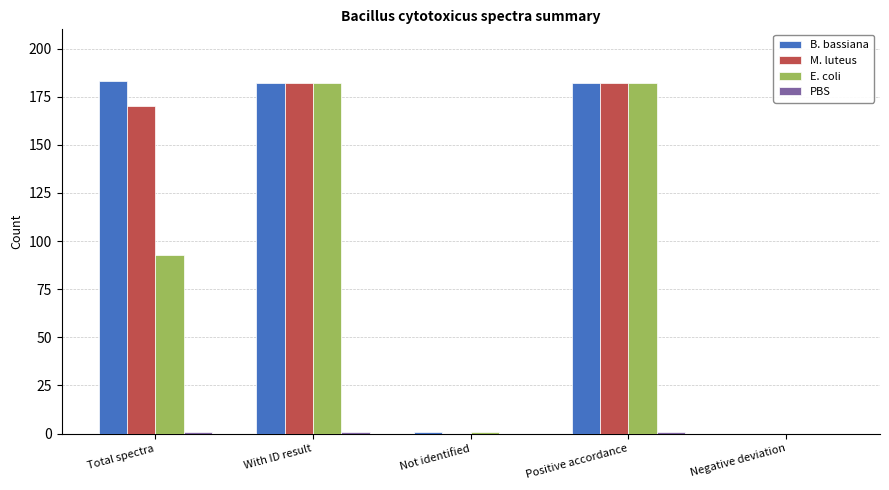

What is the maximum value shown in the chart?

183